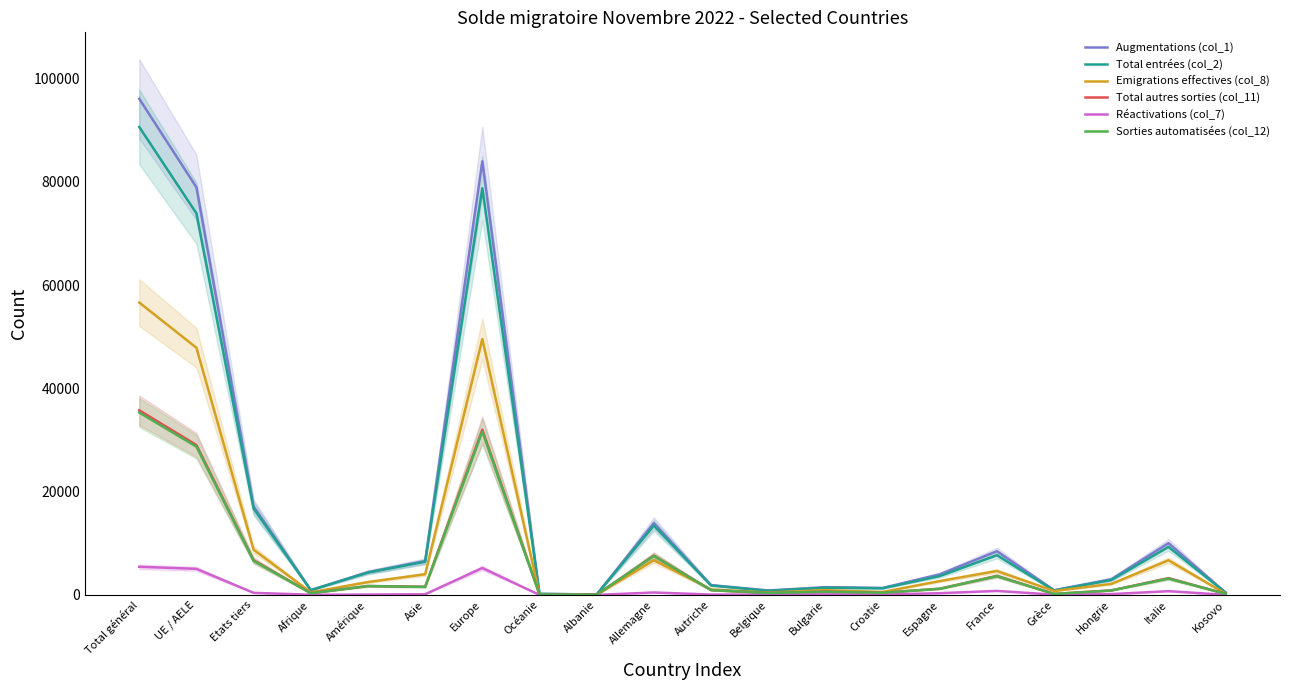

What is the minimum value shown in the chart?

1